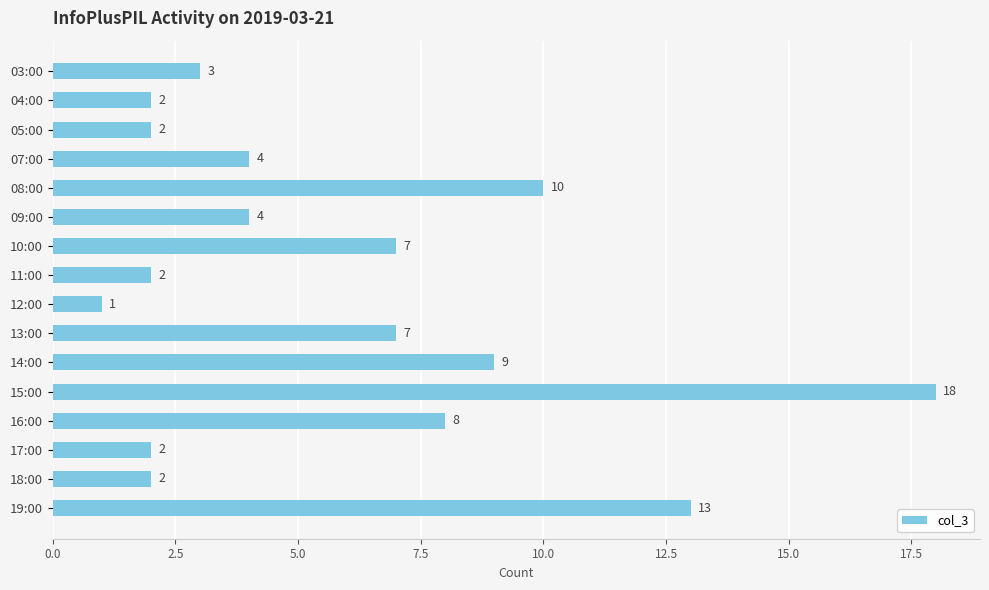

What is the difference between the second highest and second lowest values?

11